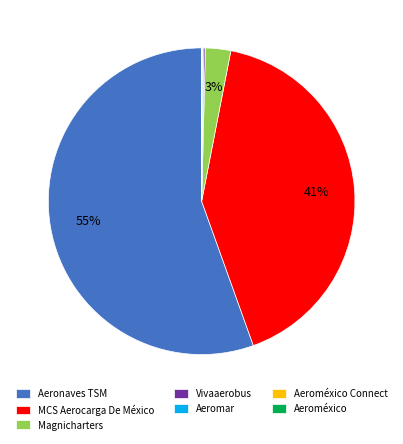

What is the largest slice in the pie chart?

Aeronaves TSM